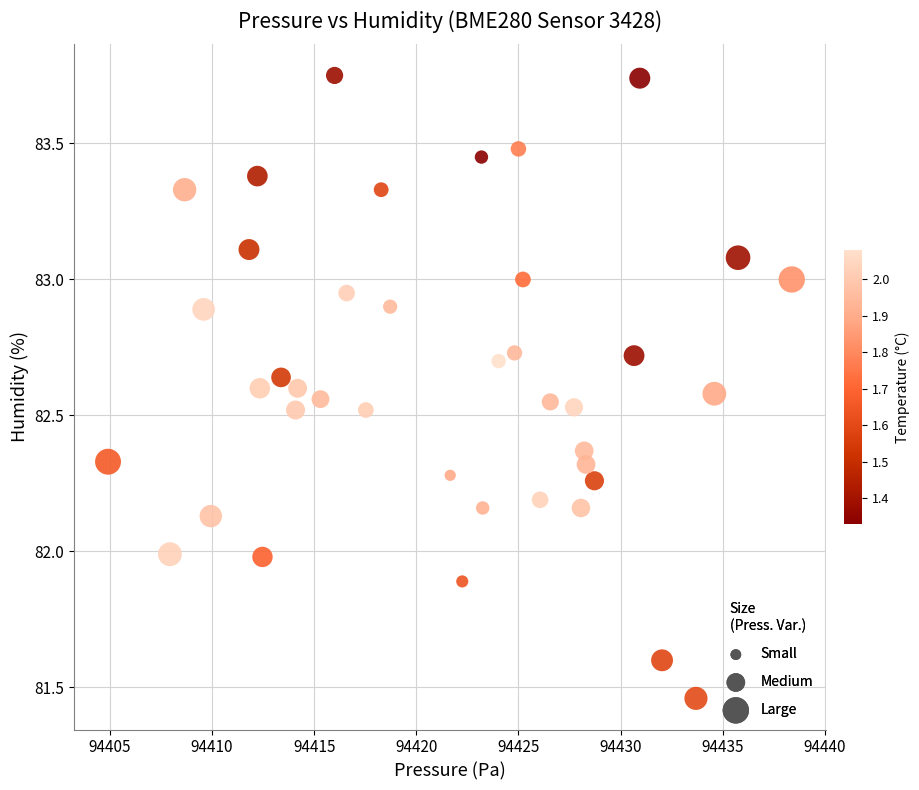

What is the range of Y values (max minus min)?

2.3